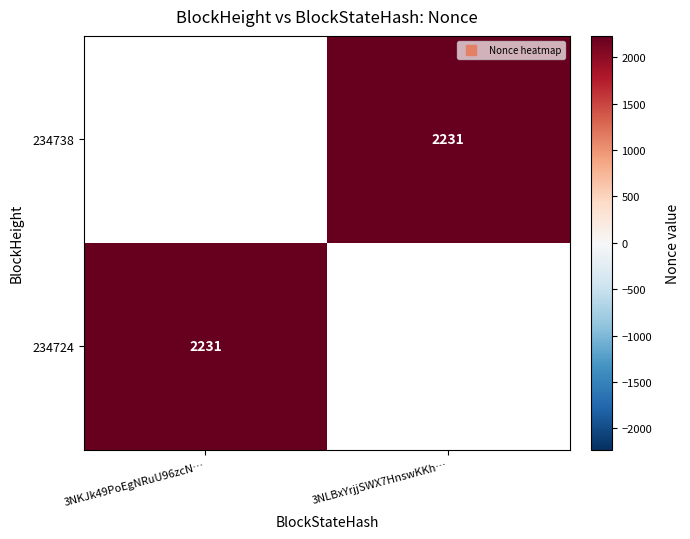

Rank the categories by 234724 value from lowest to highest.

3NKJk49PoEgNRuU96zcN…, 3NLBxYrjjSWX7HnswKKh…